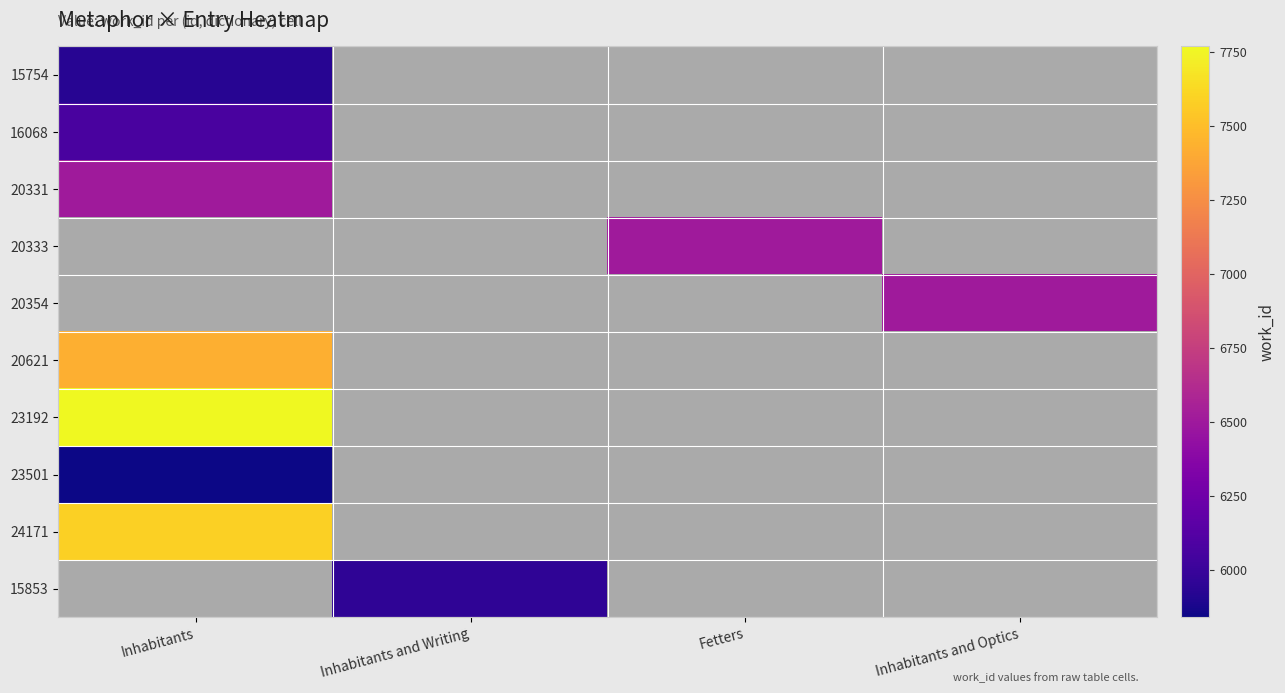

Where is 20621 nearest to the value 7430?

Inhabitants